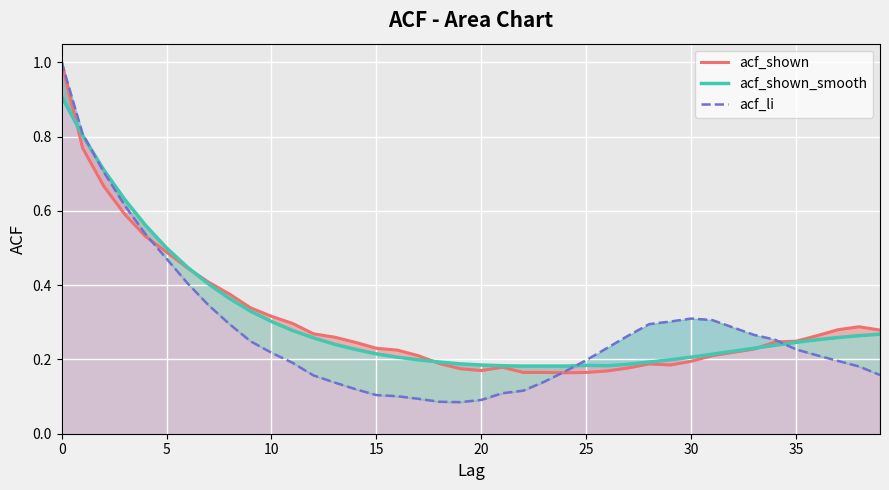

What is the sum of the acf_shown_smooth values at 17 and 23?

0.4